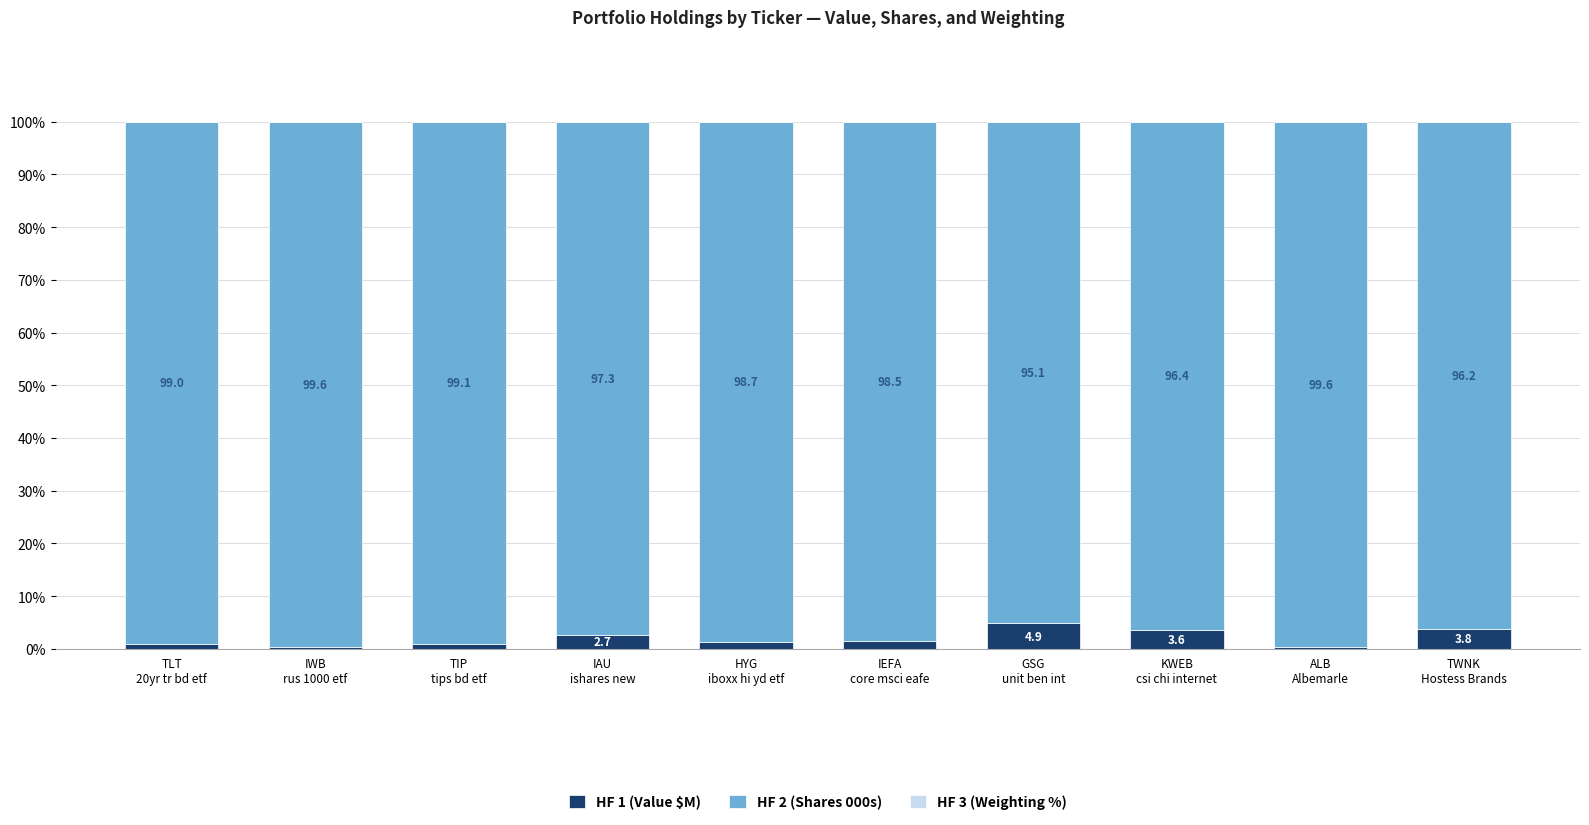

What is the highest value of the HF 1 (Value $M) series?

4.9